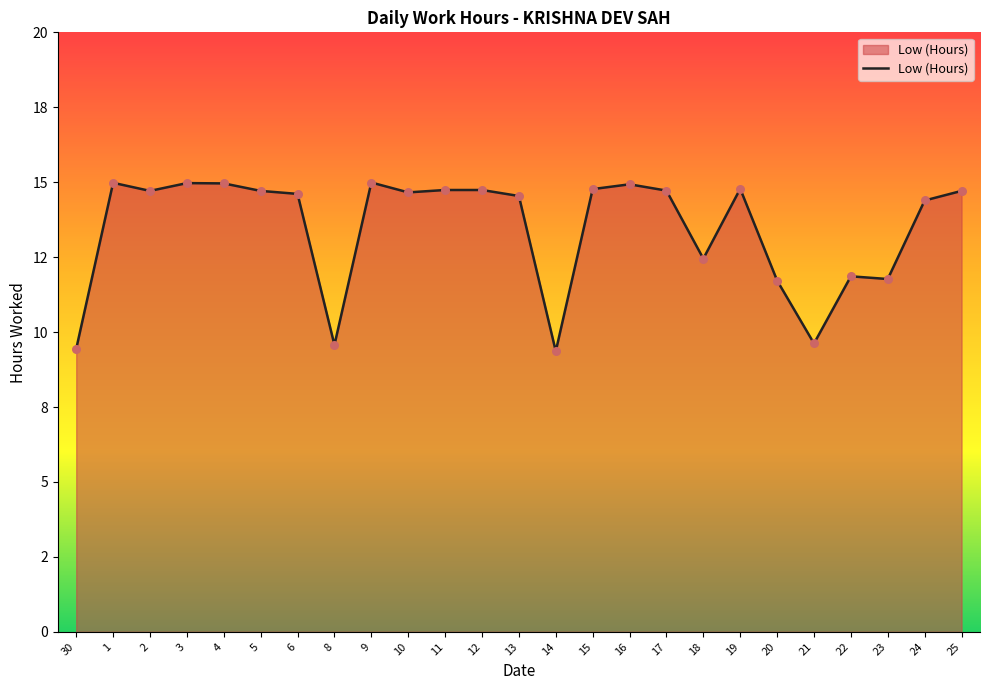

What is the ratio of the value at 5 to the value at 11?

1.0